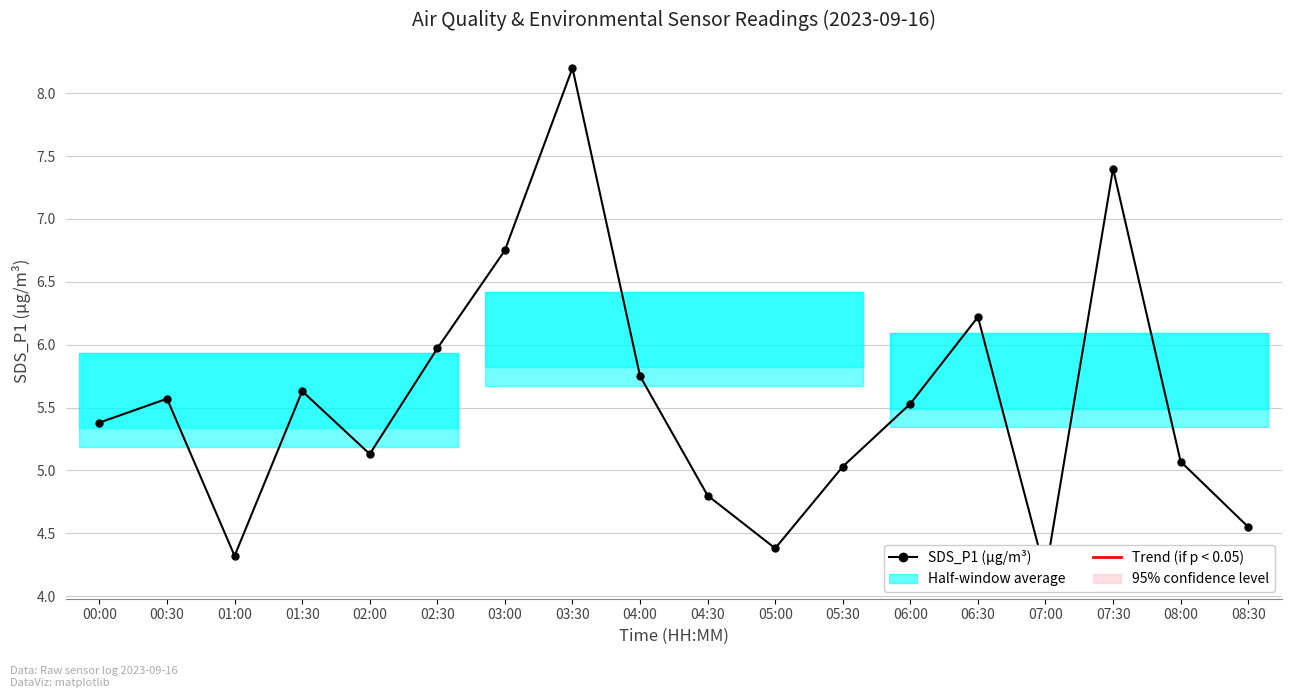

Reading right to left, what are all the values shown in this chart?

08:30=4.5	08:00=5.1	07:30=7.4	07:00=4.2	06:30=6.2	06:00=5.5	05:30=5.0	05:00=4.4	04:30=4.8	04:00=5.8	03:30=8.2	03:00=6.8	02:30=6.0	02:00=5.1	01:30=5.6	01:00=4.3	00:30=5.6	00:00=5.4